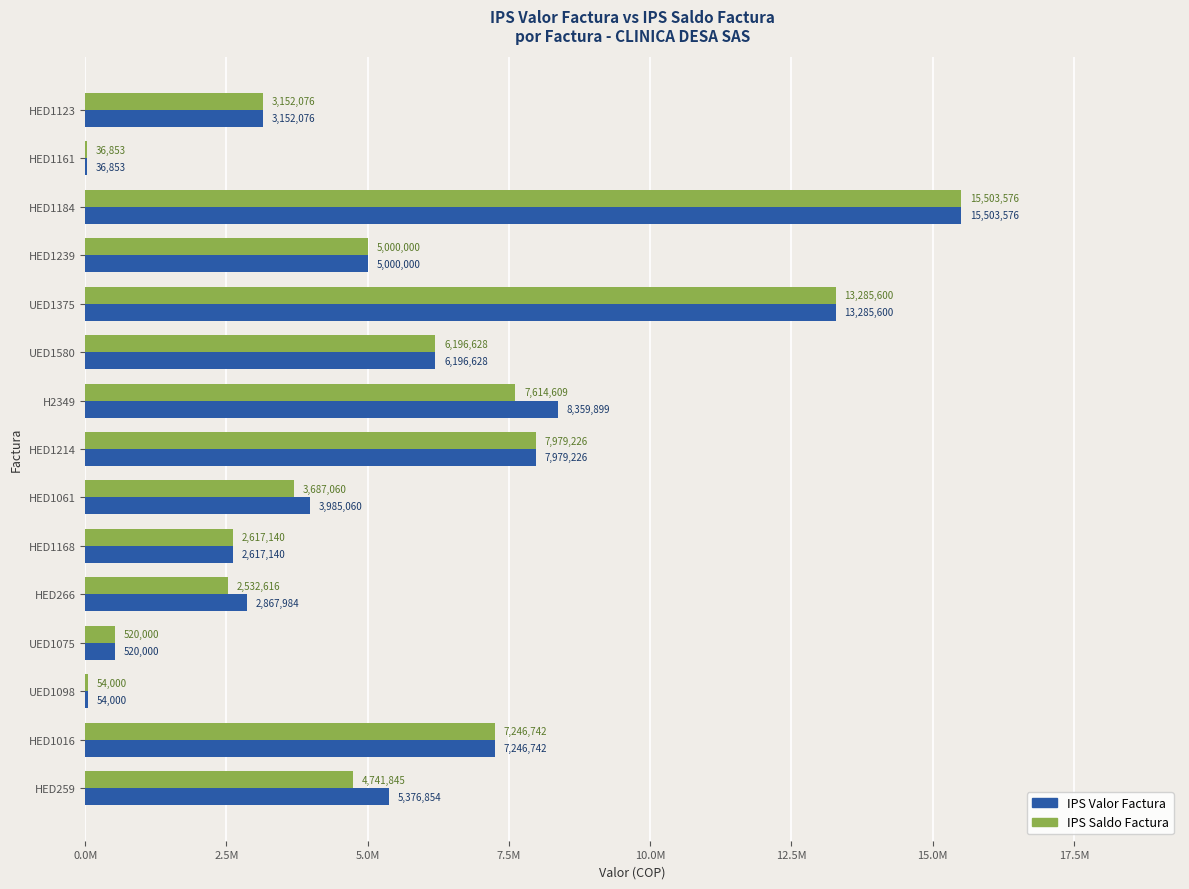

What position from the right is UED1098?

3